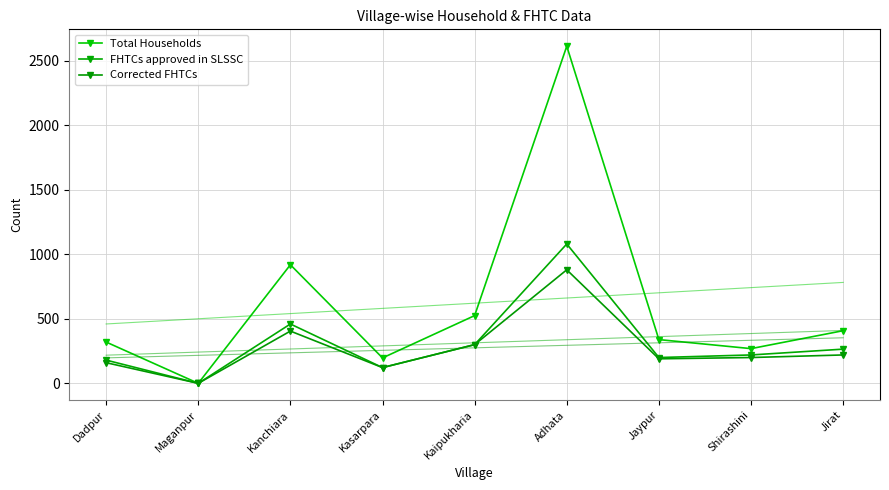

True or false: Total Households and Corrected FHTCs intersect in this chart.

False